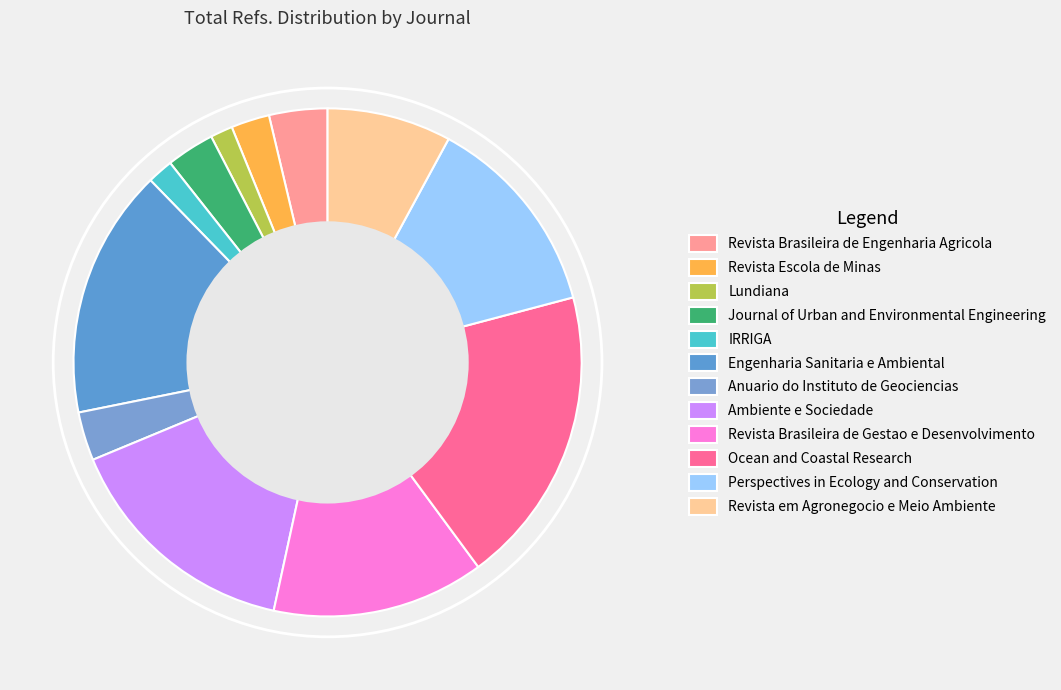

To the nearest percent, what percentage of the pie is Revista em Agronegocio e Meio Ambiente?

8%